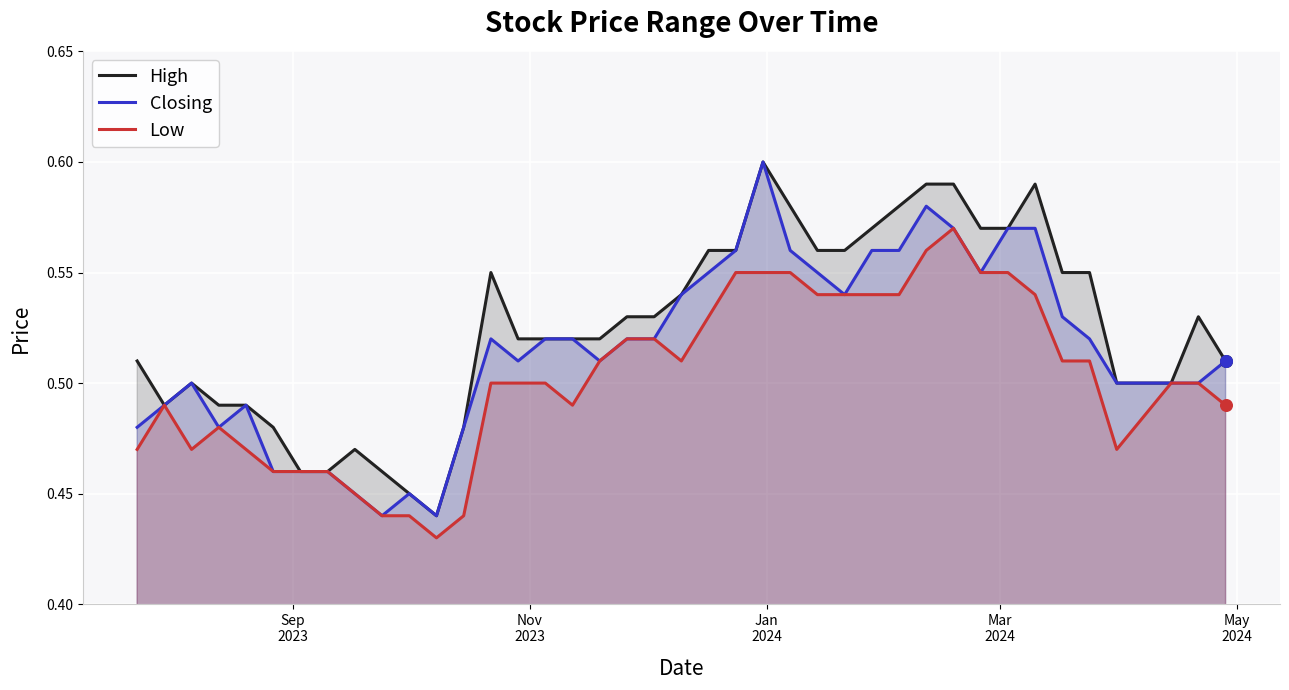

What are all the series names shown in the legend?

High, Closing, Low